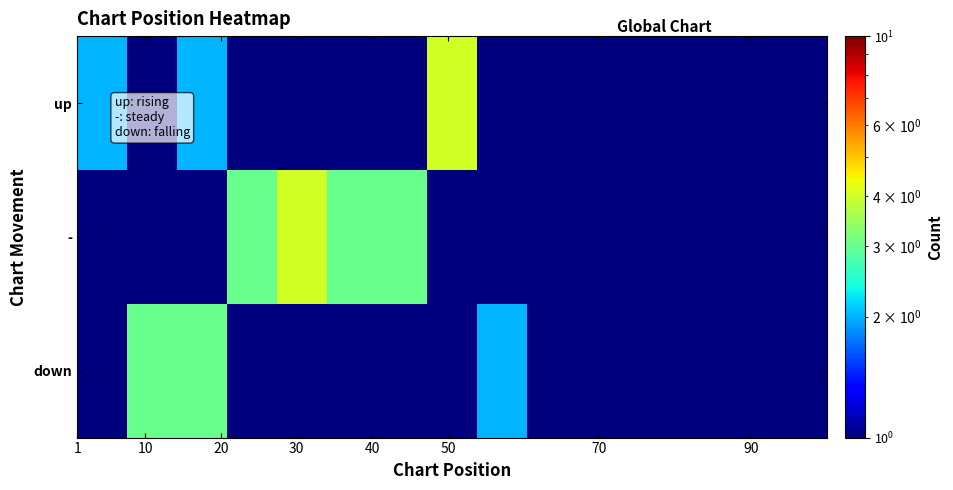

Reading left to right, extract all data points from this chart.

up: 2.0	1.0	2.0	1.0	0.5	0.5	1.0	4.0	0.5	0.5	0.5	0.5	0.5	0.5	0.5
-: 1.0	1.0	0.5	3.0	4.0	3.0	3.0	1.0	1.0	0.5	0.5	0.5	0.5	0.5	0.5
down: 0.5	3.0	3.0	1.0	1.0	1.0	0.5	0.5	2.0	0.5	0.5	0.5	0.5	0.5	0.5